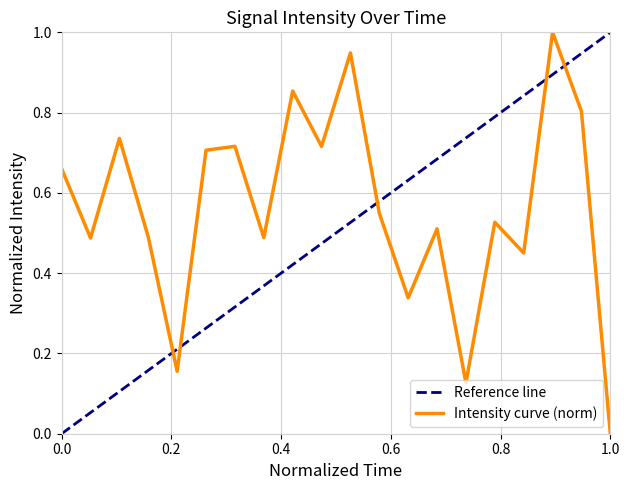

What is the greatest value displayed?

1.0